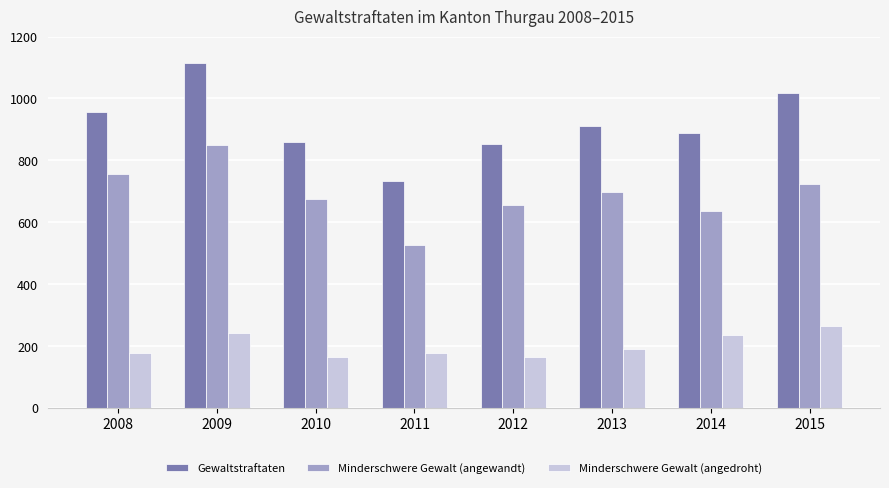

The Minderschwere Gewalt (angedroht) series shows 236 at 2014. True or false?

True